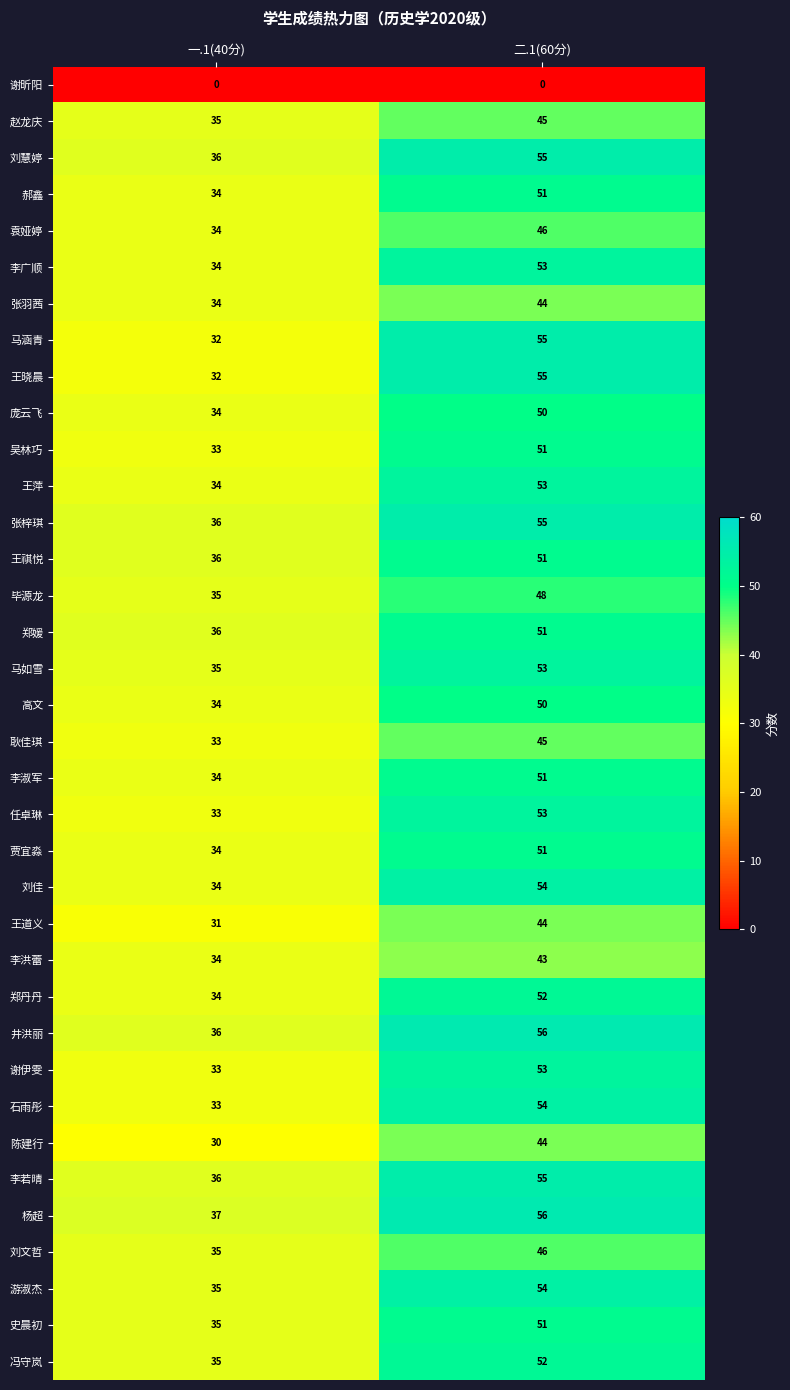

Which category has the highest value across all series?

二.1(60分)